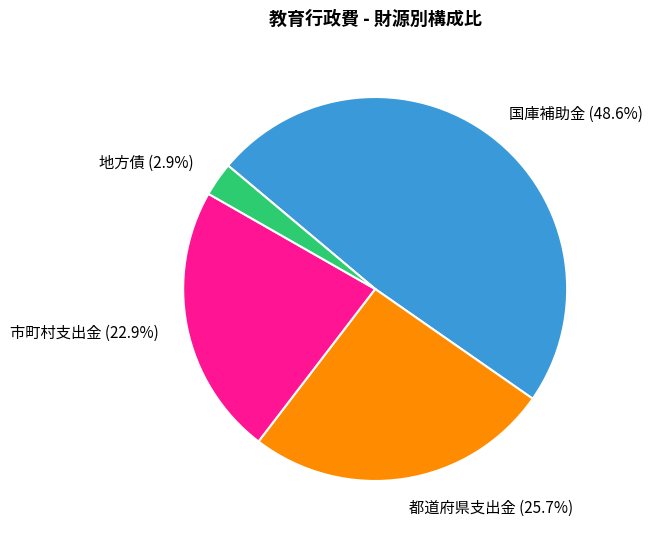

True or false: 都道府県支出金 accounts for 36% of the total.

False